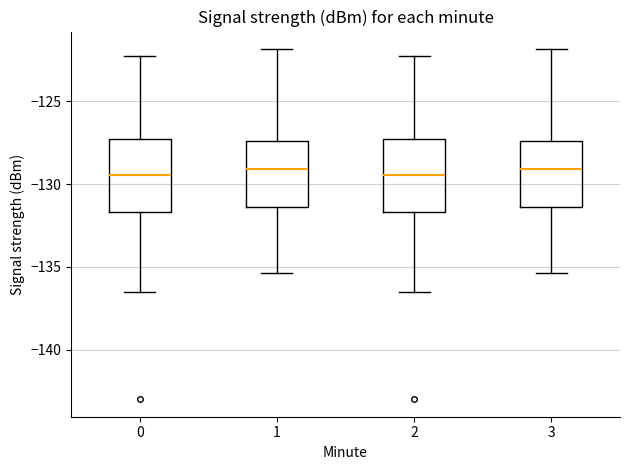

Reading left to right, transcribe this box plot: for each box, give where its median line is, the range the box spans, and where its two whiskers end, as read against the y-axis. The values are not printed on the chart, so give them approximately, as read against the axis.

0: median -129.5, box -131.5 to -127.5, whiskers -136.5 to -122.5
1: median -129.0, box -131.5 to -127.5, whiskers -135.5 to -122.0
2: median -129.5, box -131.5 to -127.5, whiskers -136.5 to -122.5
3: median -129.0, box -131.5 to -127.5, whiskers -135.5 to -122.0